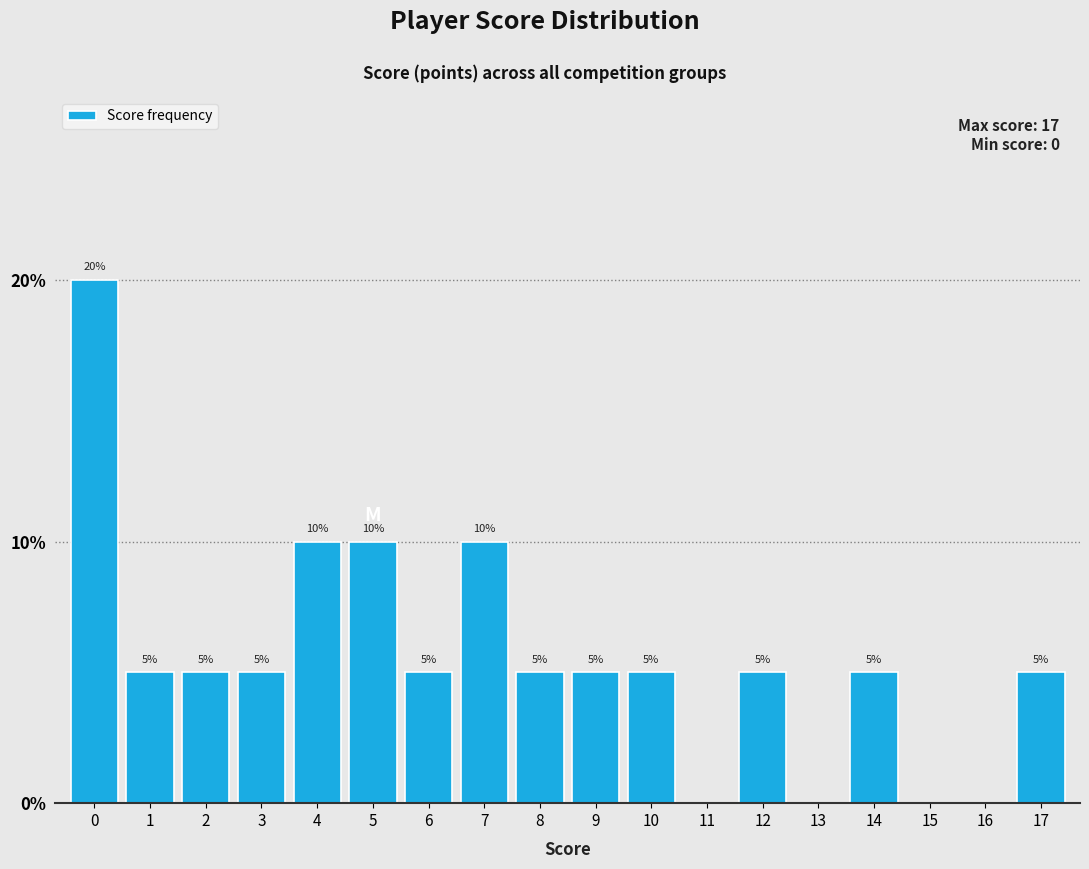

Are the bars horizontal?

No